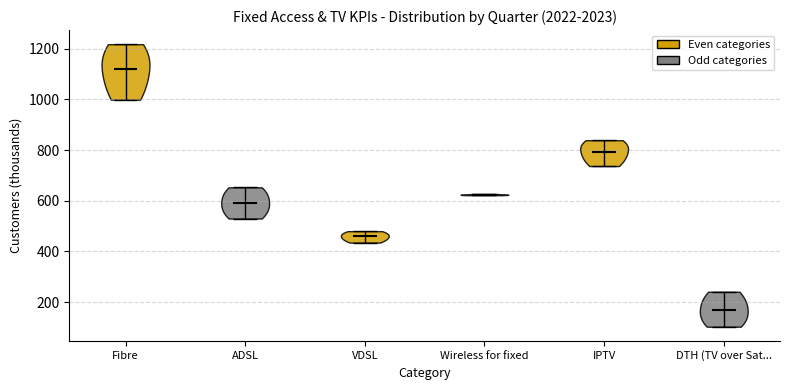

Reading left to right, read every violin against the y-axis: where its median line is, and the lowest and highest points it reaches. The values are not printed on the chart, so give them approximately, as read against the axis.

Fibre: median line 1120, lowest point 1000, highest point 1220
ADSL: median line 600, lowest point 540, highest point 660
VDSL: median line 460, lowest point 440, highest point 480
Wireless for fixed: median line 620, lowest point 620, highest point 620
IPTV: median line 800, lowest point 740, highest point 840
DTH (TV over Sat...: median line 160, lowest point 100, highest point 240